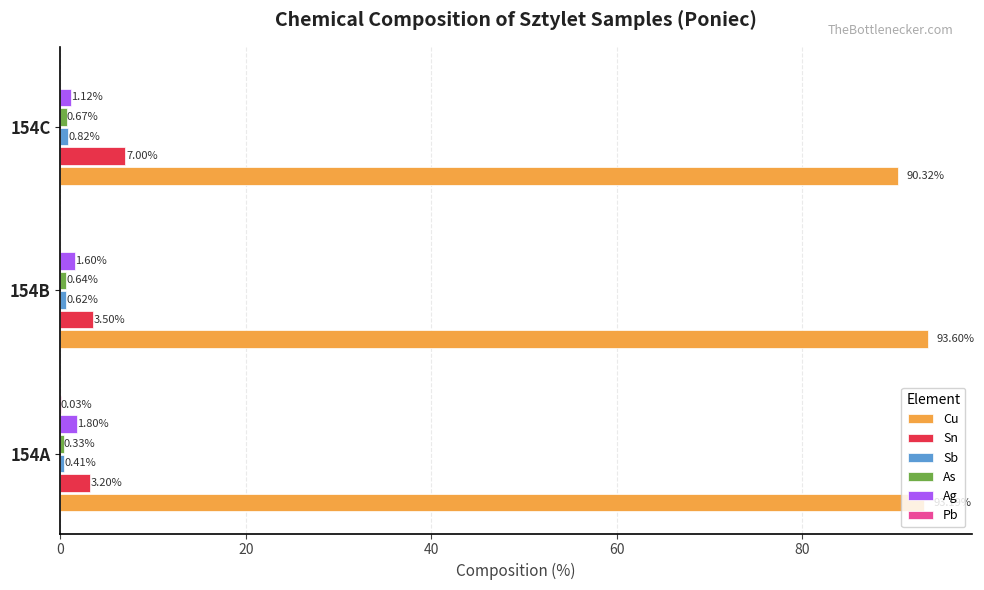

Which series has the largest total across all categories?

Cu